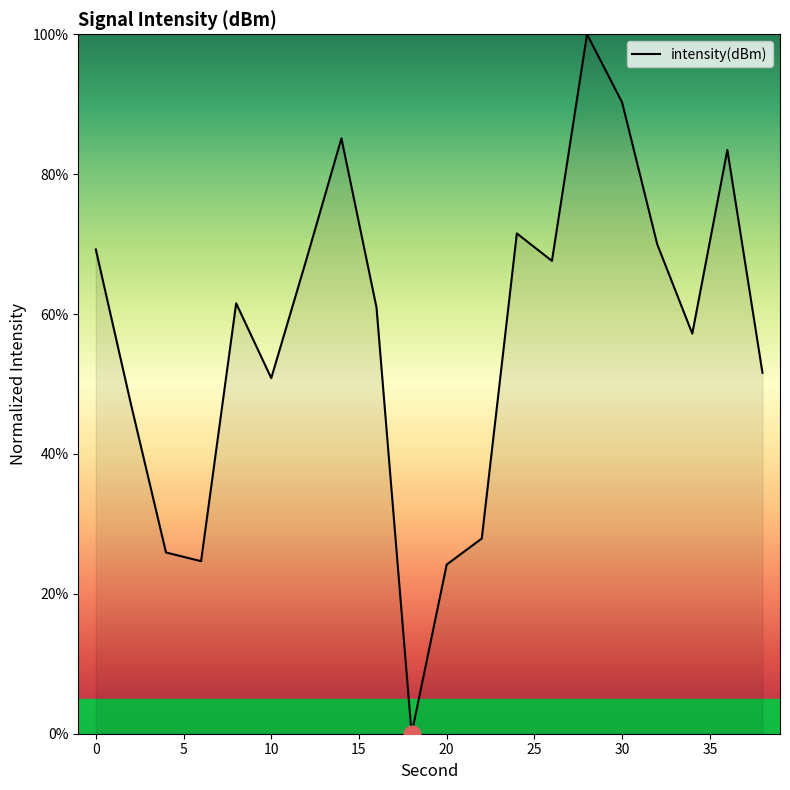

What is the difference between the second highest and second lowest values?

66.1